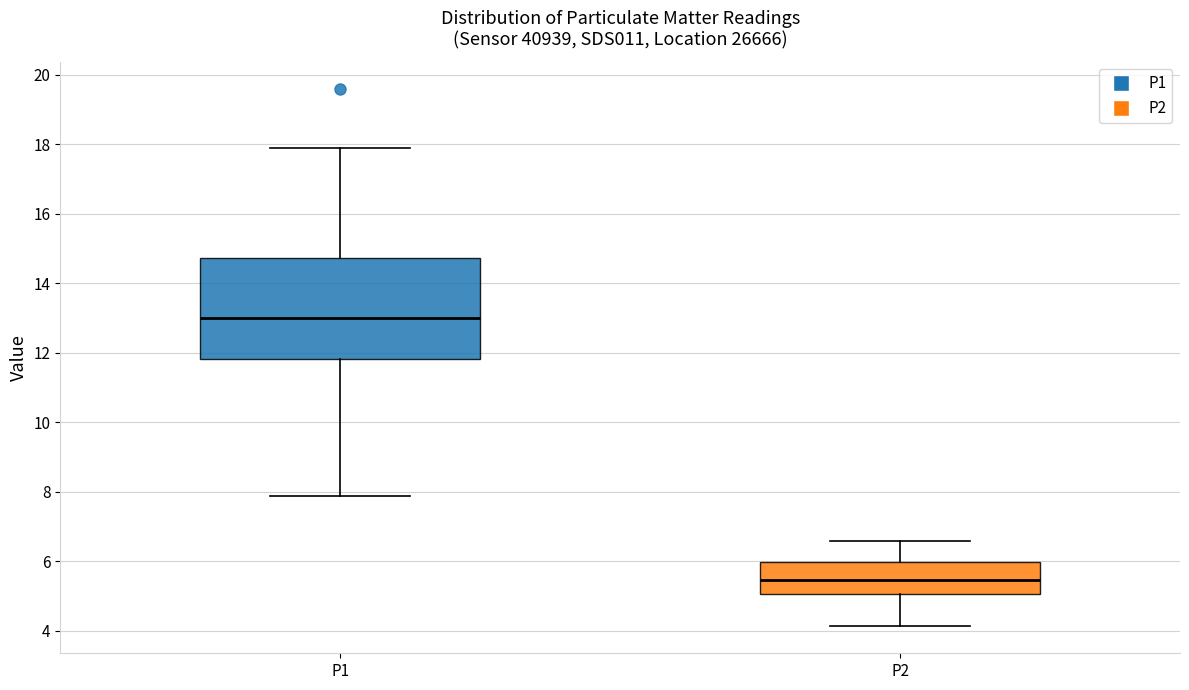

Reading left to right, read every box against the y-axis: the position of its median line, the range the box covers, and the ends of its whiskers. The values are not printed on the chart, so give them approximately, as read against the axis.

P1: median 13.0, box 11.8 to 14.8, whiskers 7.8 to 17.8
P2: median 5.4, box 5.0 to 6.0, whiskers 4.2 to 6.6